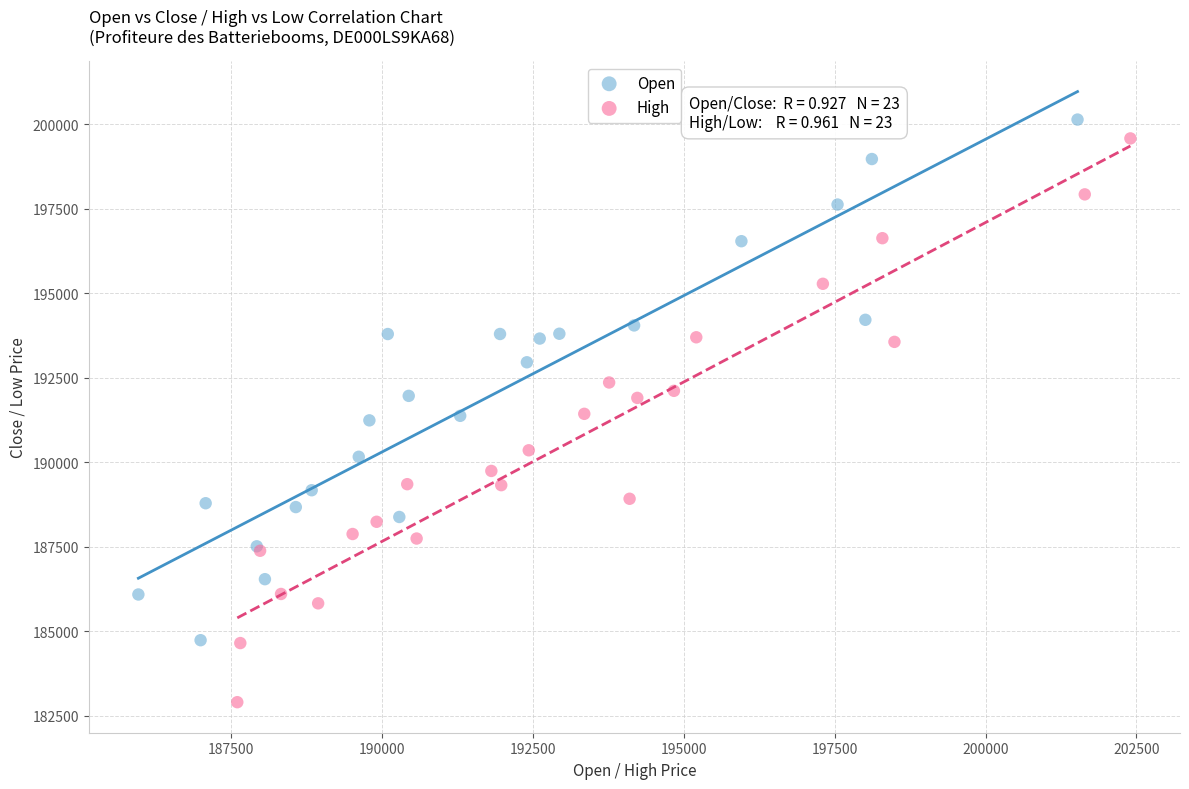

Which series reaches the minimum Y coordinate?

High